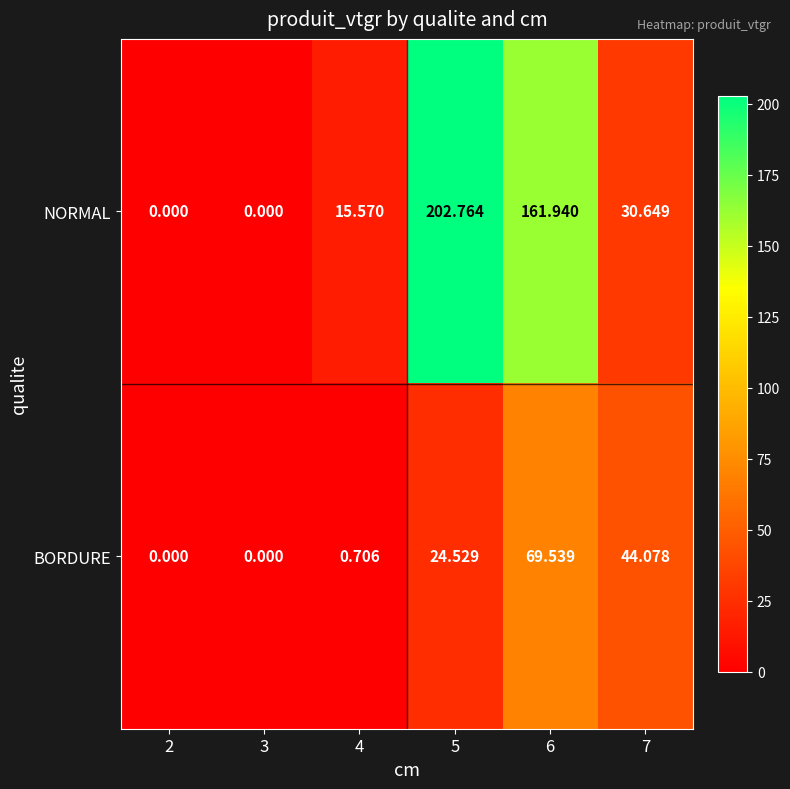

Which series has the largest total across all categories?

NORMAL